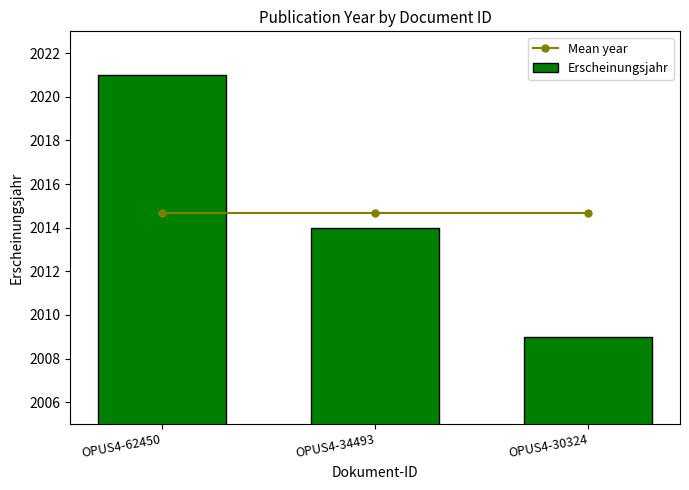

Read the Erscheinungsjahr value at OPUS4-30324.

2009